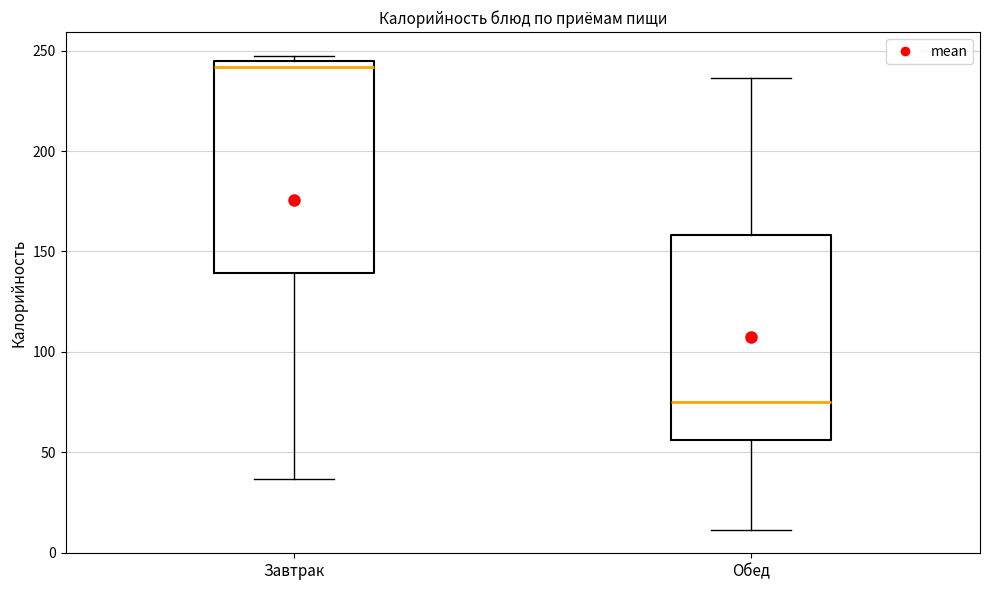

Where is the lower edge of the box for Завтрак on the y-axis? The values are not printed on the chart, so give them approximately, as read against the axis.

140